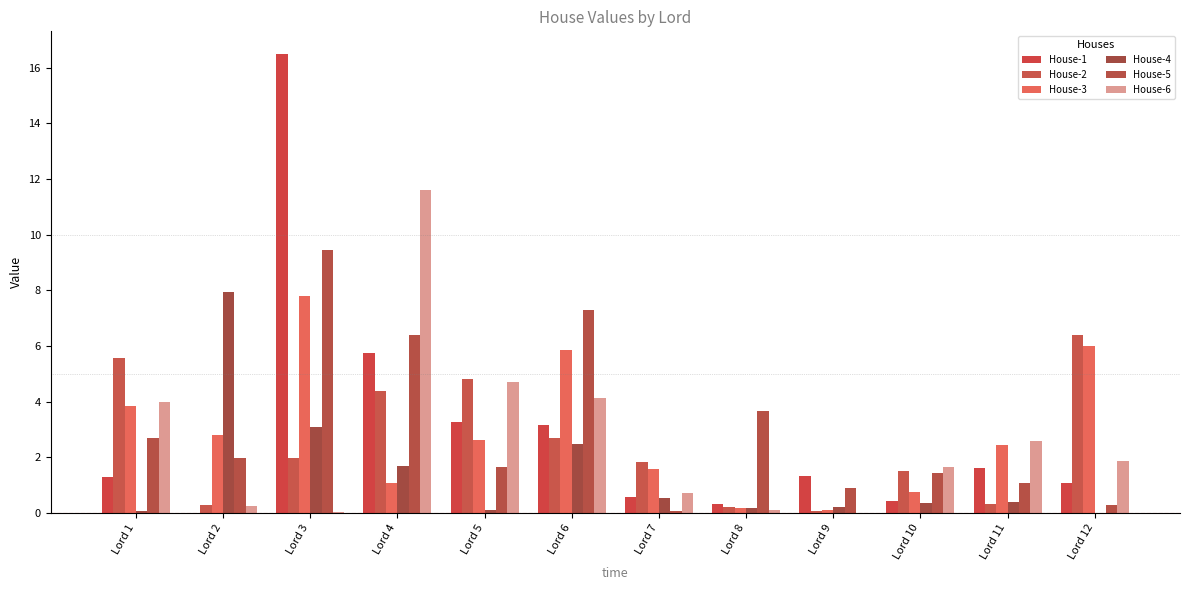

How many series are shown in this chart?

6